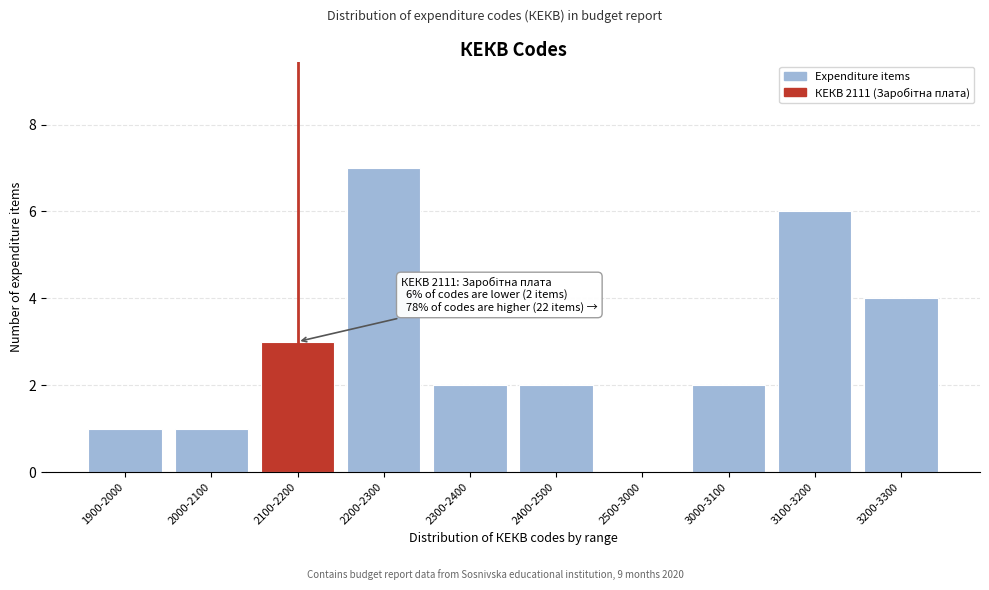

Reading left to right, list all the values displayed in this chart.

1900-2000=1	2000-2100=1	2100-2200=3	2200-2300=7	2300-2400=2	2400-2500=2	2500-3000=0	3000-3100=2	3100-3200=6	3200-3300=4